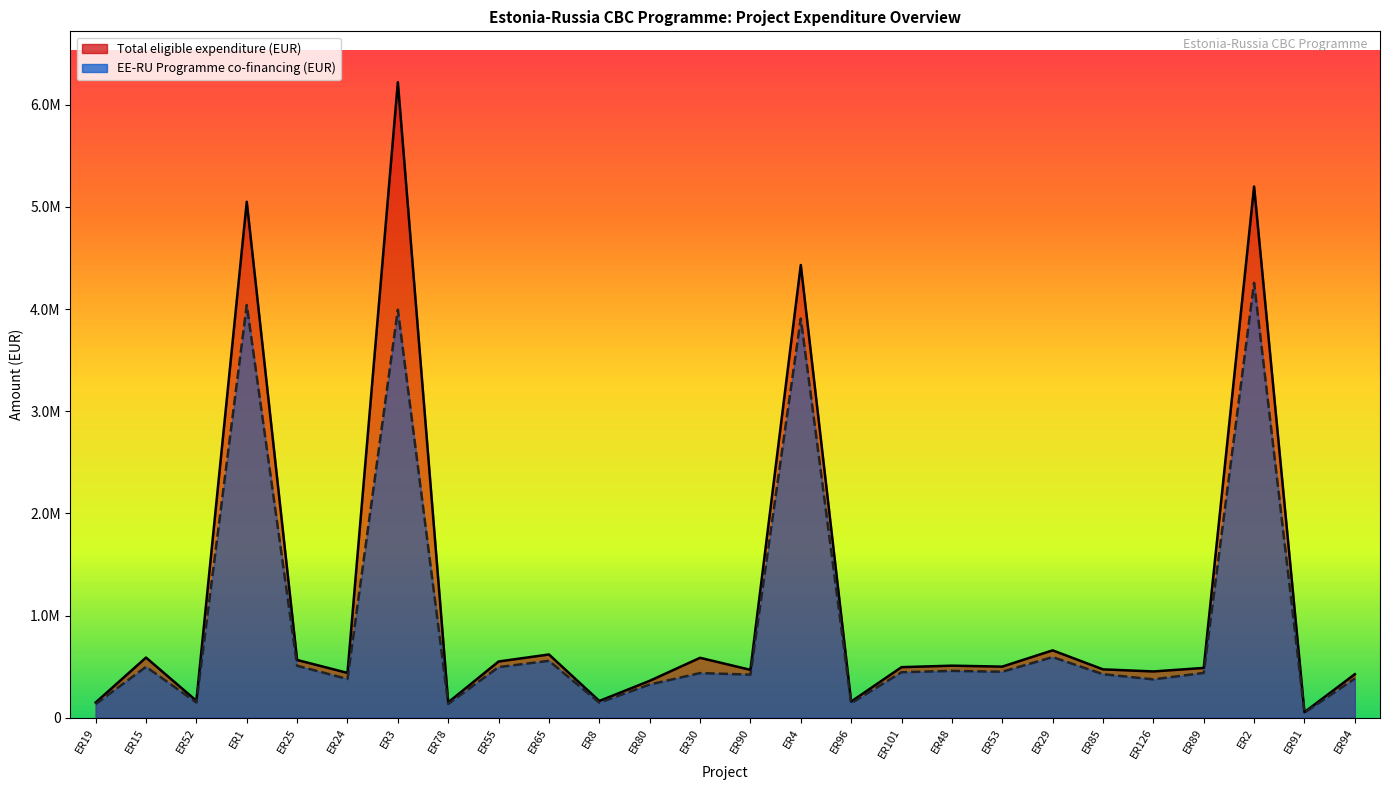

What position from the left is ER24?

6